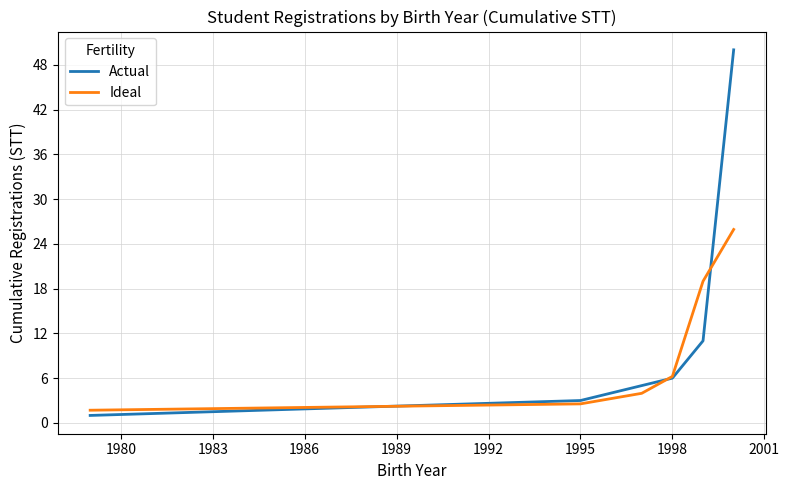

What is the highest value of the Actual series?

50.0